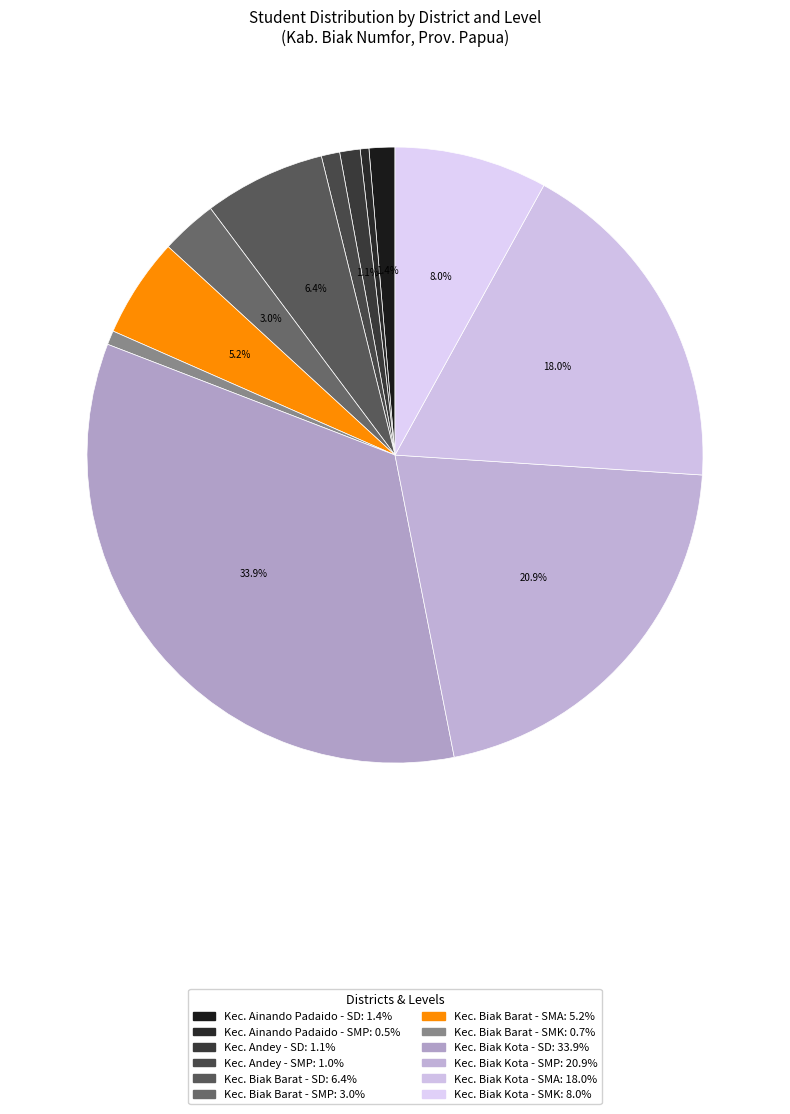

To the nearest percent, what is the combined percentage of Kec. Biak Barat - SMA and Kec. Ainando Padaido - SD?

7%